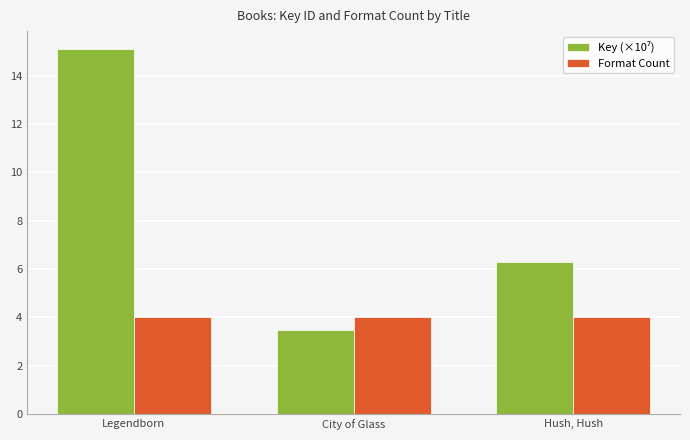

At which category is the sum across all series the highest?

Legendborn